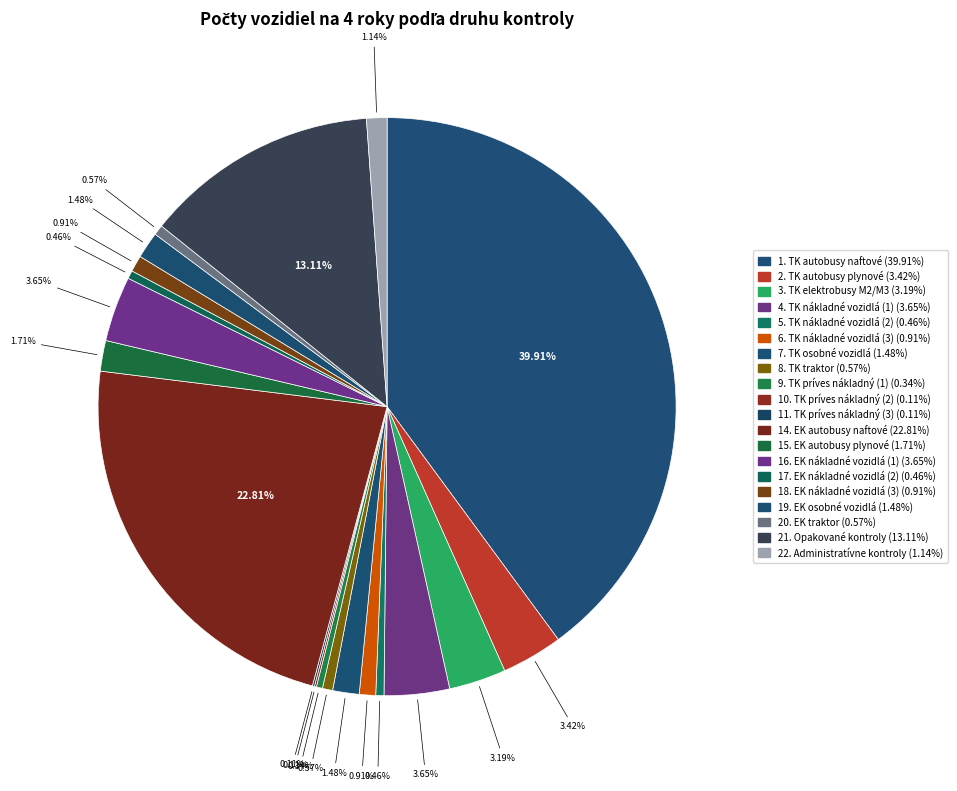

Which category has the biggest portion of the pie?

1. TK autobusy naftové